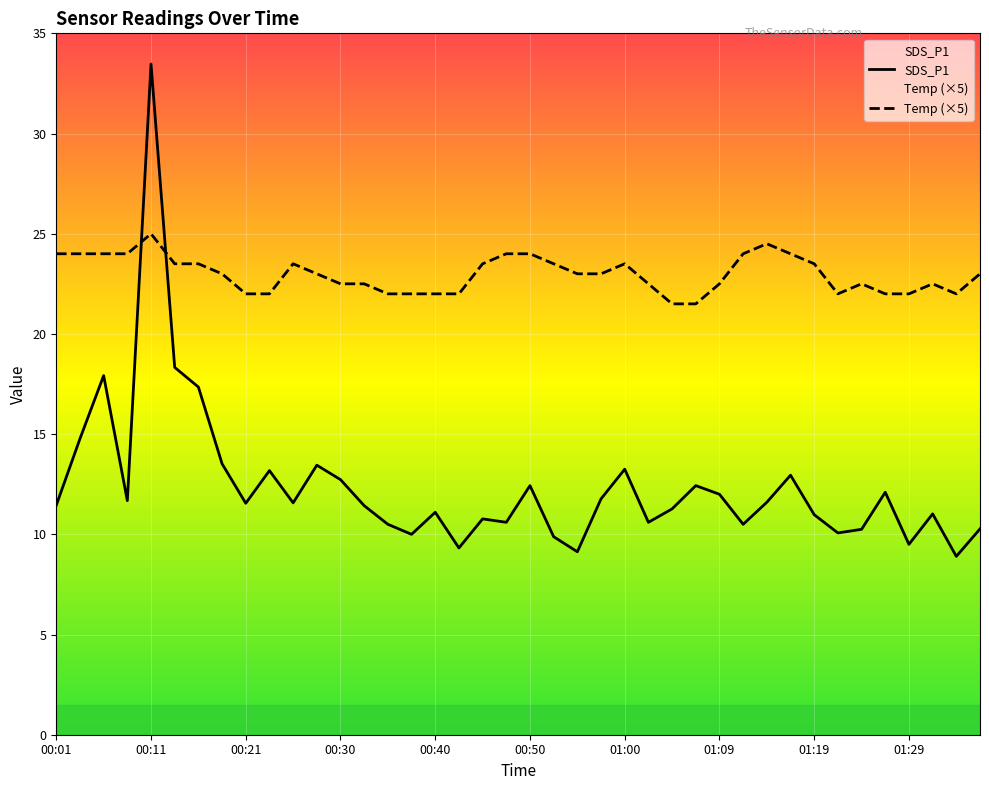

Which category has the lowest value in the SDS_P1 series?

01:34